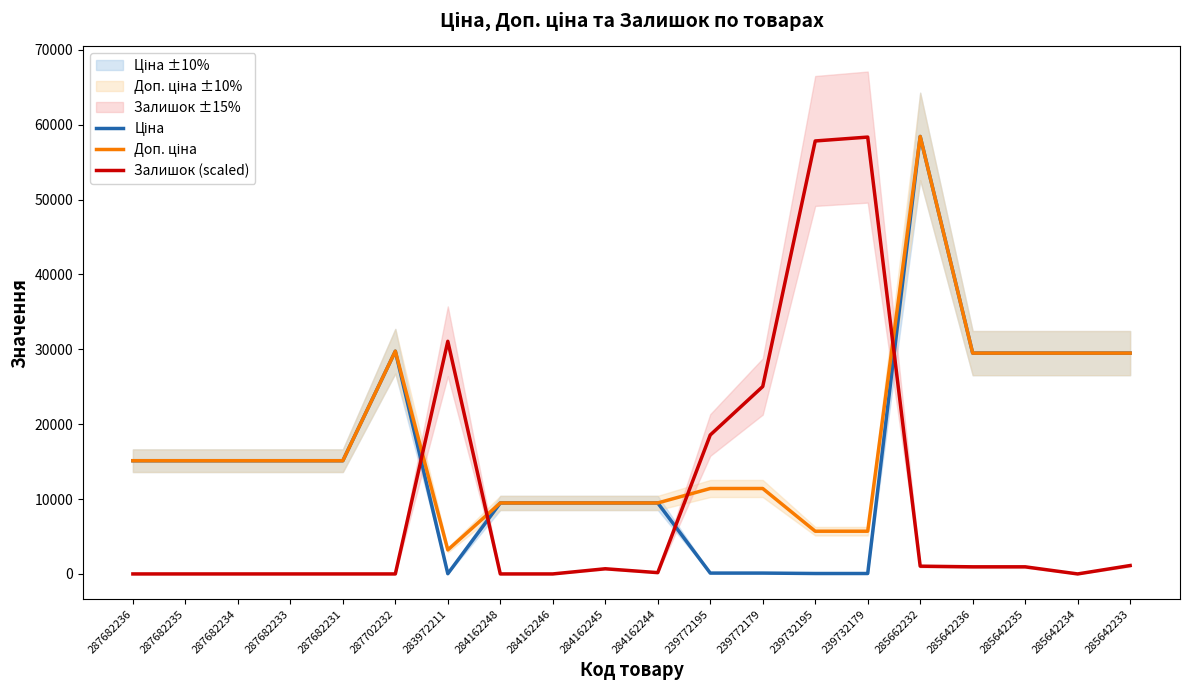

At which category does Залишок (scaled) reach its first local peak?

283972211